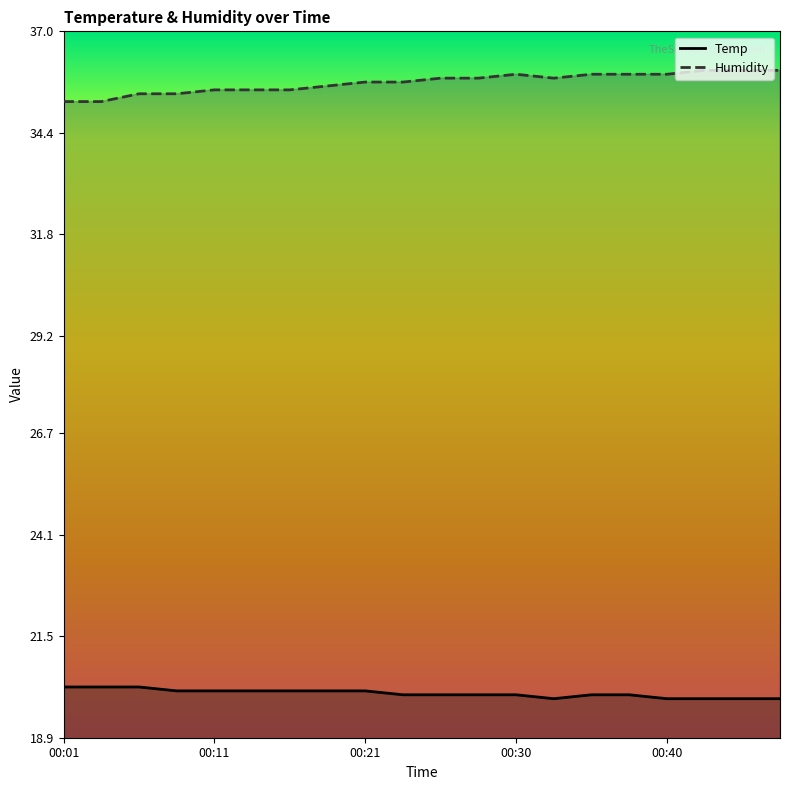

What is the average value of the Temp series?

20.0